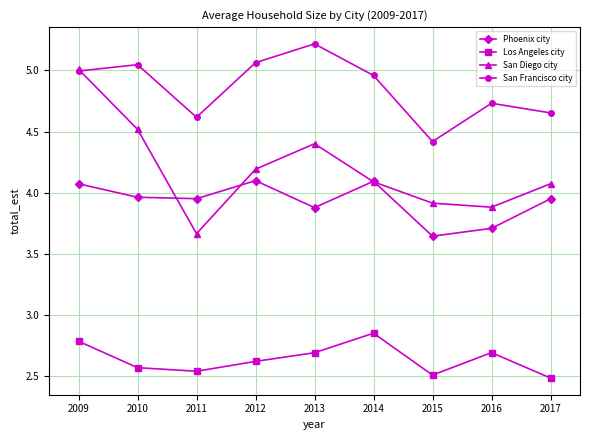

How many Los Angeles city values are between 2 and 3?

9